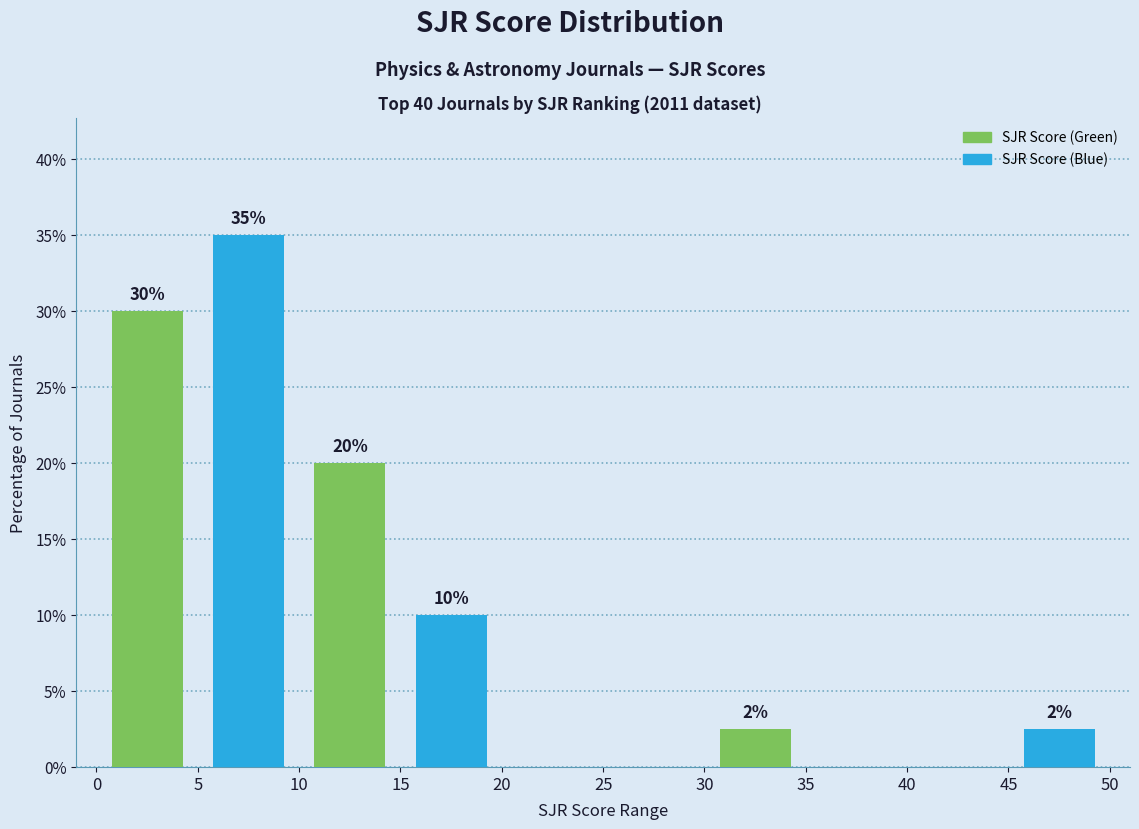

Over which range of the x-axis is the bar tallest?

5 to 10